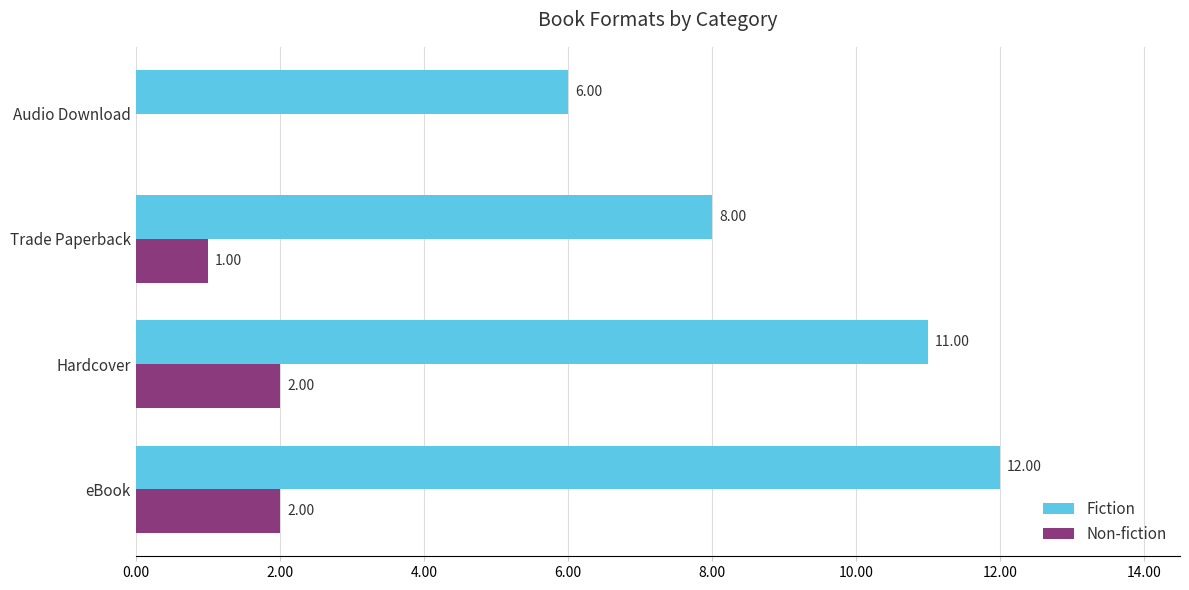

What is the sum of all Non-fiction values?

5